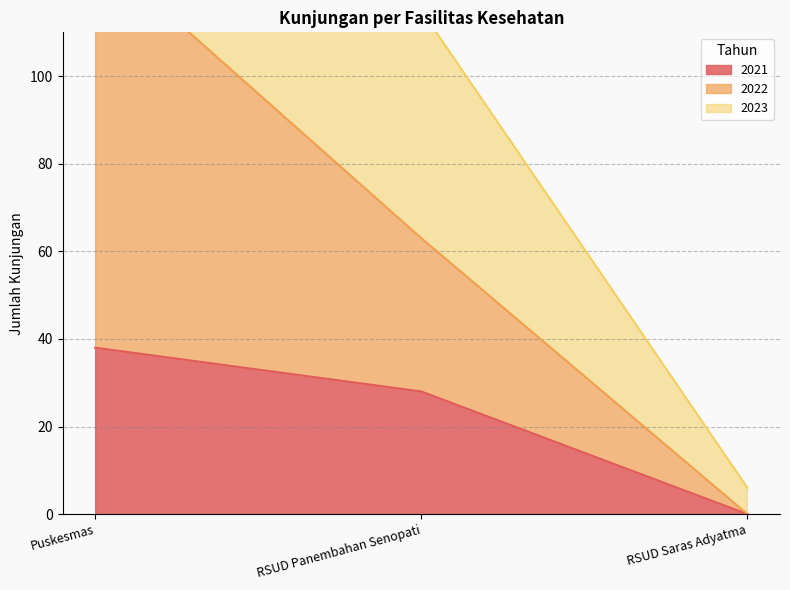

Reading left to right, extract all data points from this chart.

2021: 38	28	0
2022: 129	63	0